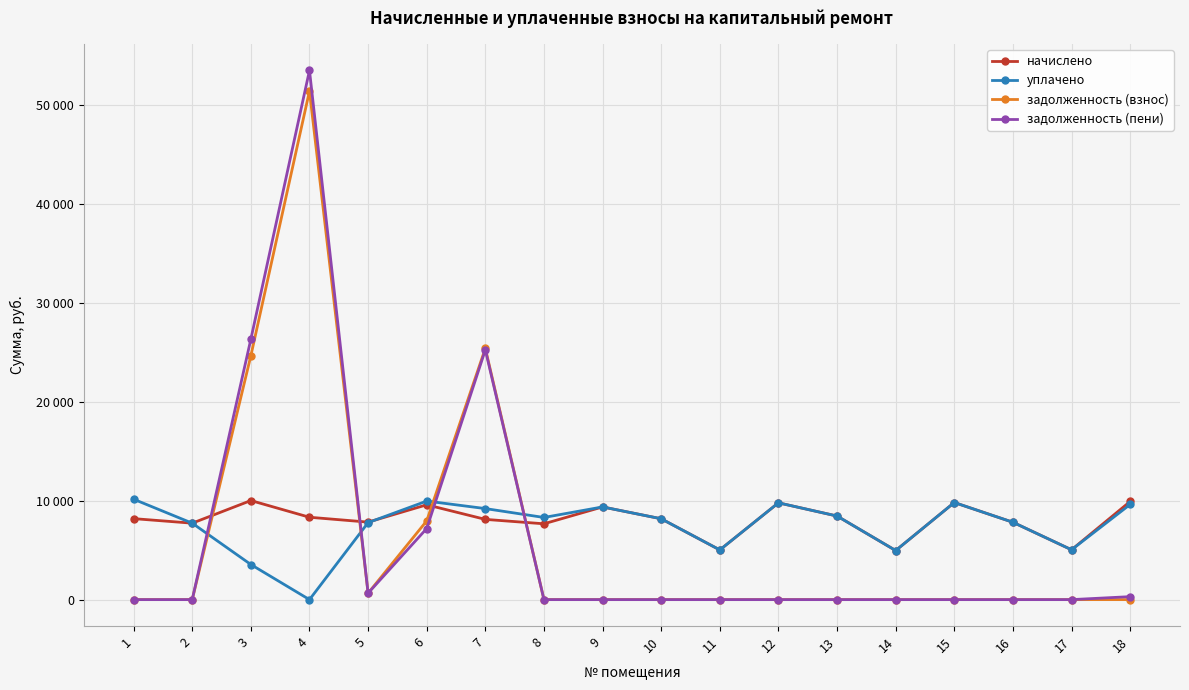

List the labels in order of уплачено value, largest first.

1, 6, 15, 12, 18, 9, 7, 13, 8, 10, 16, 5, 2, 17, 11, 14, 3, 4